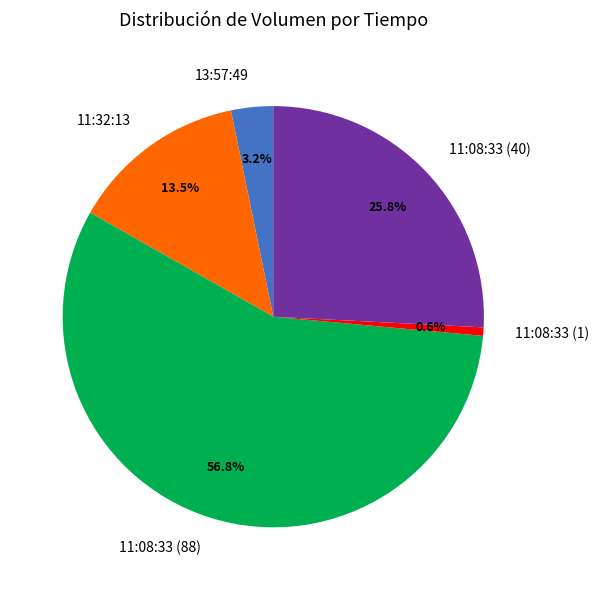

Rank the categories by value from lowest to highest.

11:08:33 (1), 13:57:49, 11:32:13, 11:08:33 (40), 11:08:33 (88)